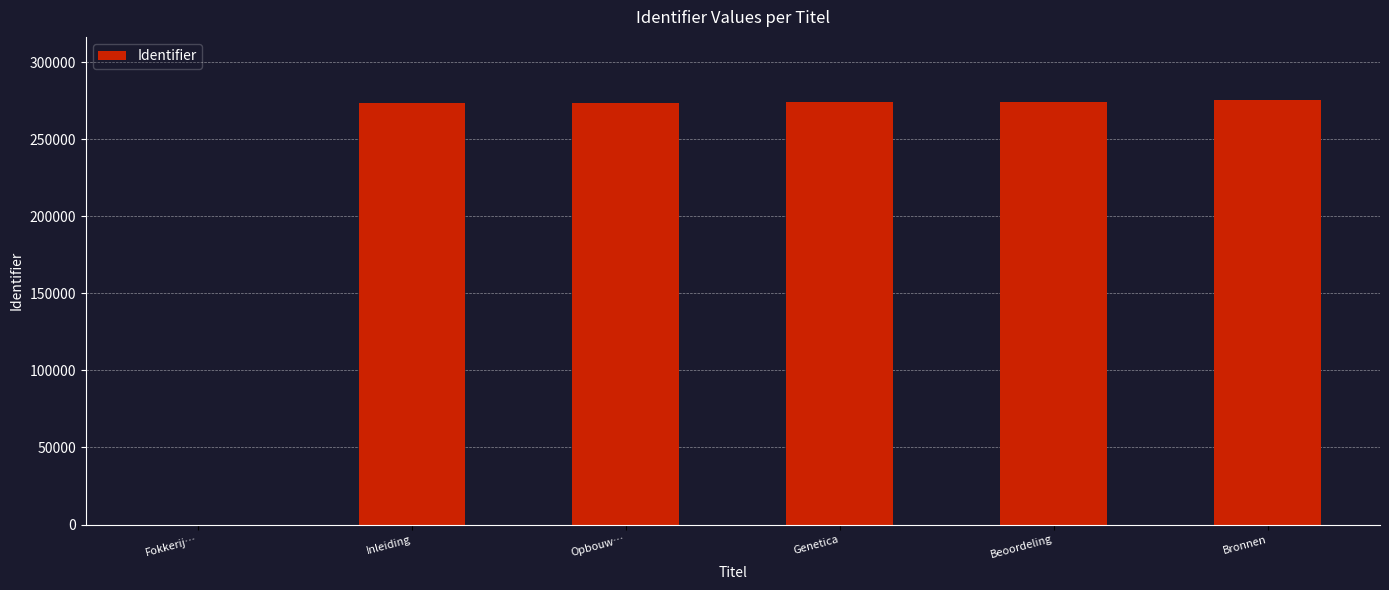

What value does the data have at Beoordeling?

273813